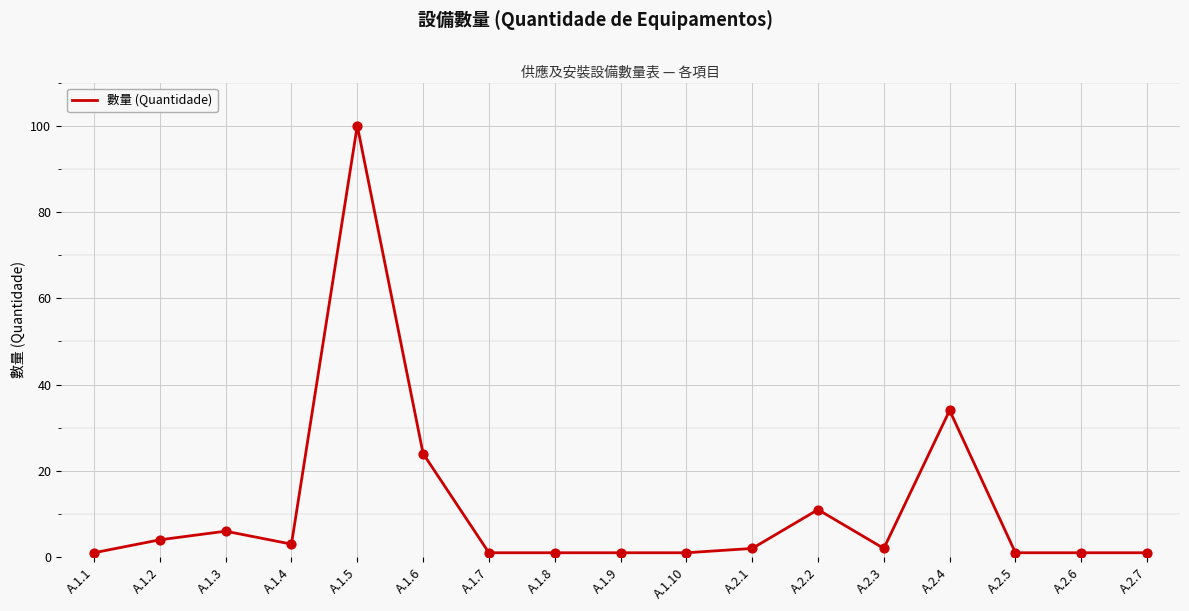

Approximately how many times larger is the value at A.1.5 compared to A.2.5?

100.0